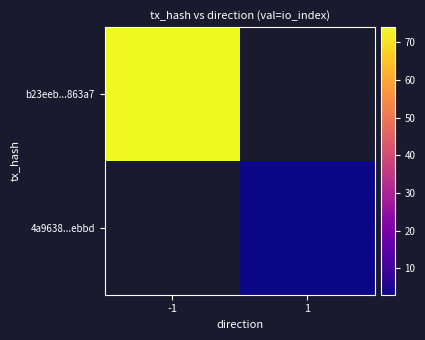

What is the greatest value displayed?

74.0